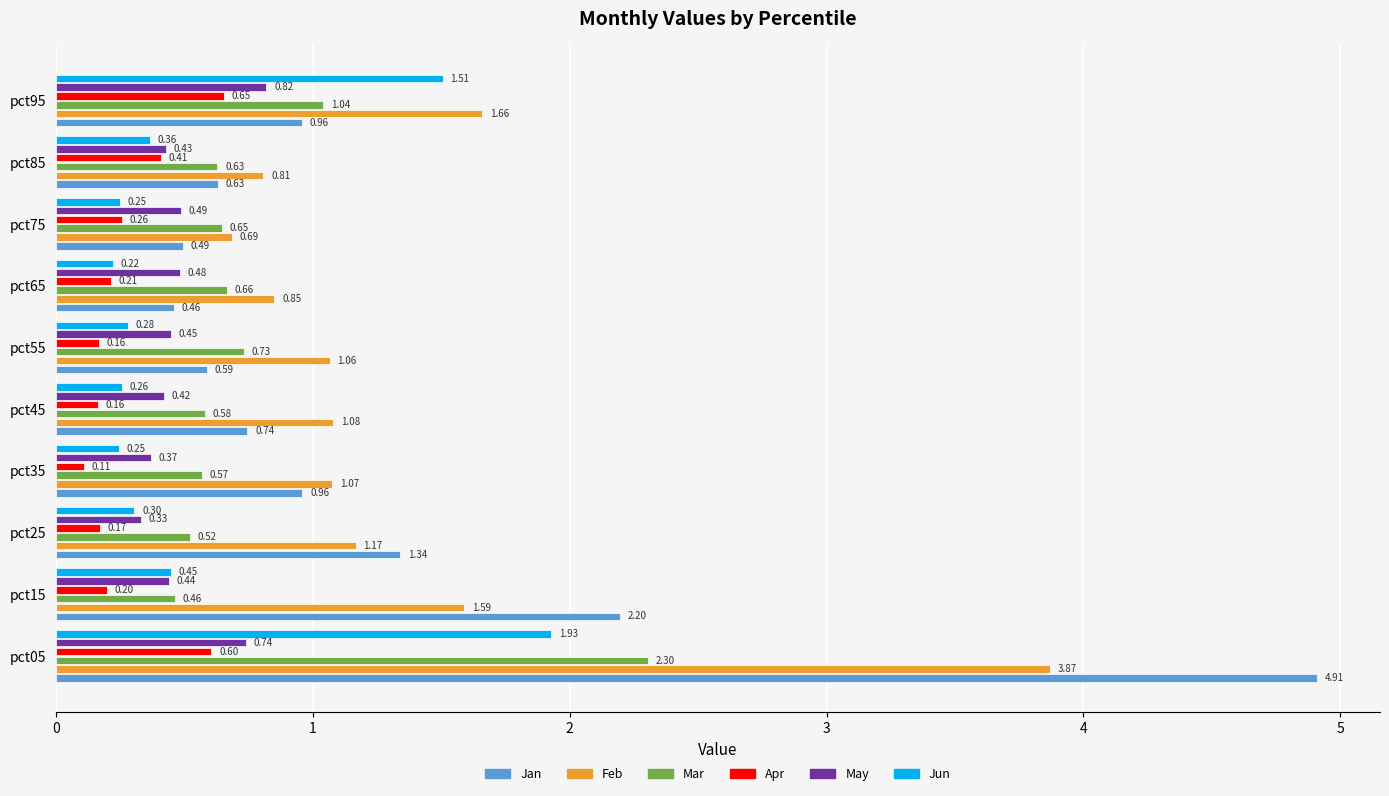

Which series has the widest spread of values?

Jan